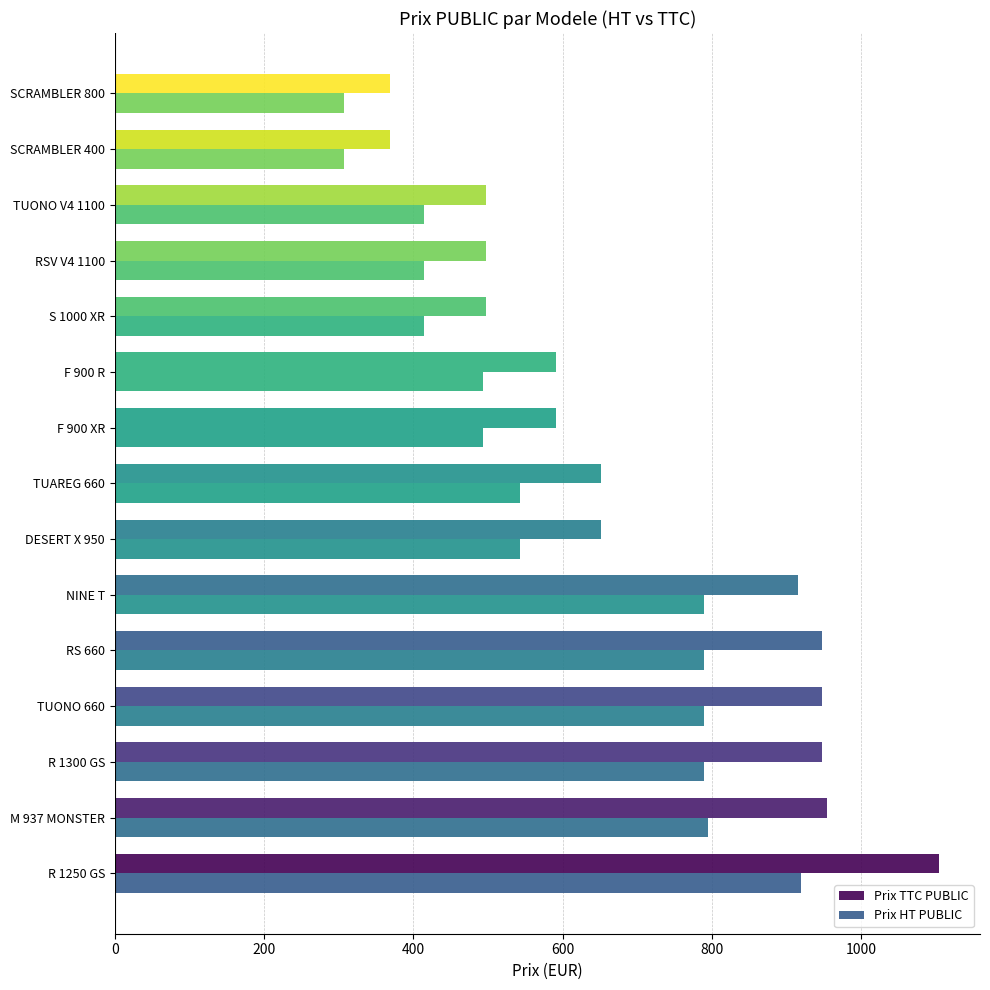

What is the value of the Prix HT PUBLIC bar at the 15th from the left?

307.0